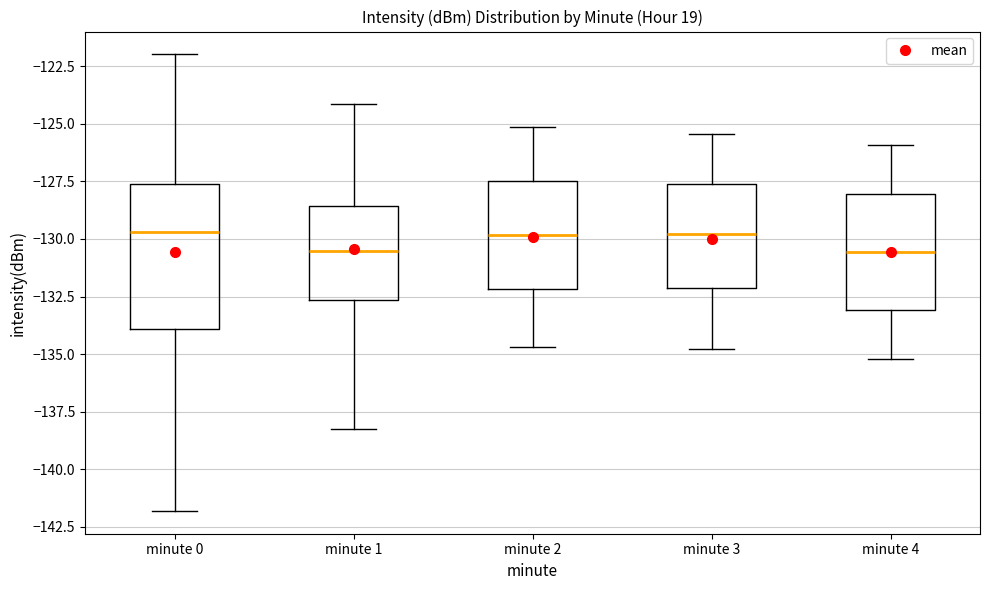

Reading left to right, transcribe this box plot: for each box, give where its median line is, the range the box spans, and where its two whiskers end, as read against the y-axis. The values are not printed on the chart, so give them approximately, as read against the axis.

minute 0: median -129.5, box -134.0 to -127.5, whiskers -142.0 to -122.0
minute 1: median -130.5, box -132.5 to -128.5, whiskers -138.0 to -124.0
minute 2: median -130.0, box -132.0 to -127.5, whiskers -134.5 to -125.0
minute 3: median -130.0, box -132.0 to -127.5, whiskers -135.0 to -125.5
minute 4: median -130.5, box -133.0 to -128.0, whiskers -135.0 to -126.0